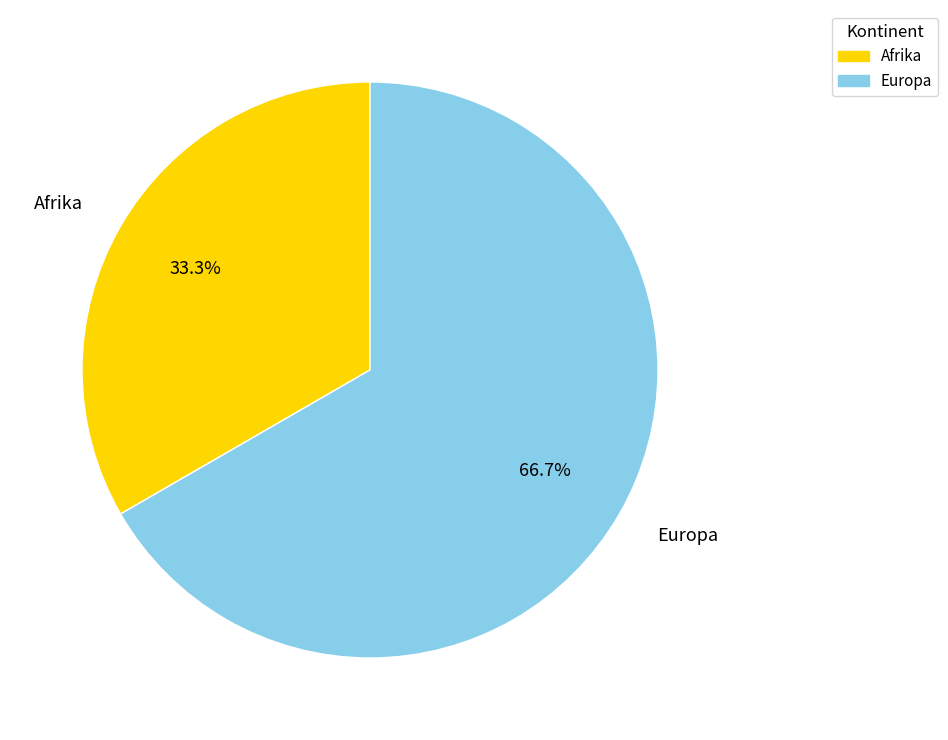

To the nearest percent, what is the difference between the Europa and Afrika slice percentages?

33%